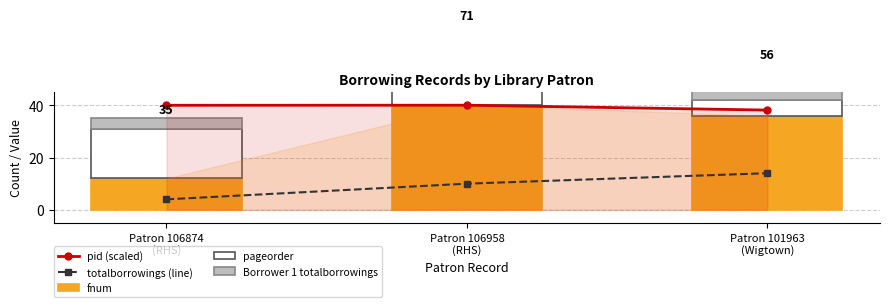

What is the total value across all series at Patron 106874
(RHS)?

79.0